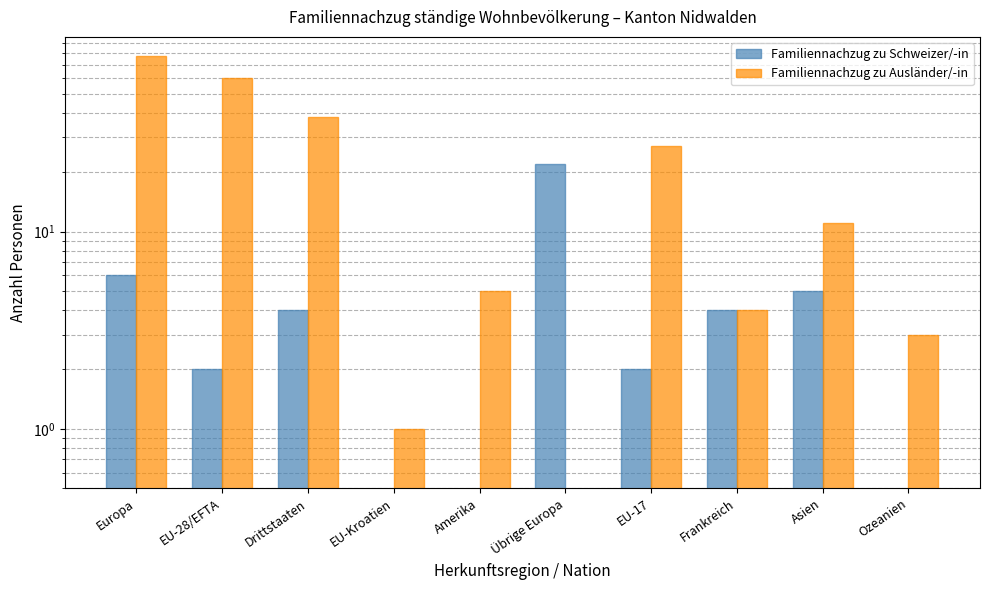

How many distinct data groups are displayed?

2